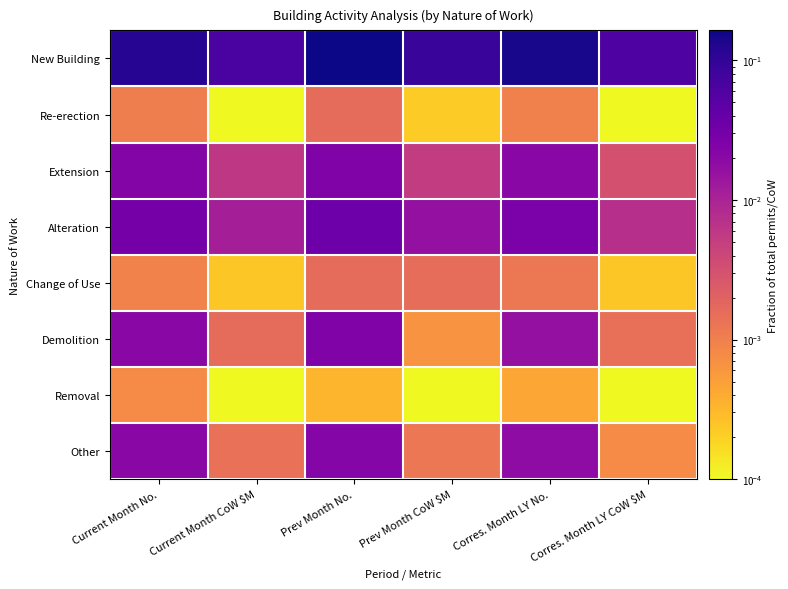

How many series are shown in this chart?

8